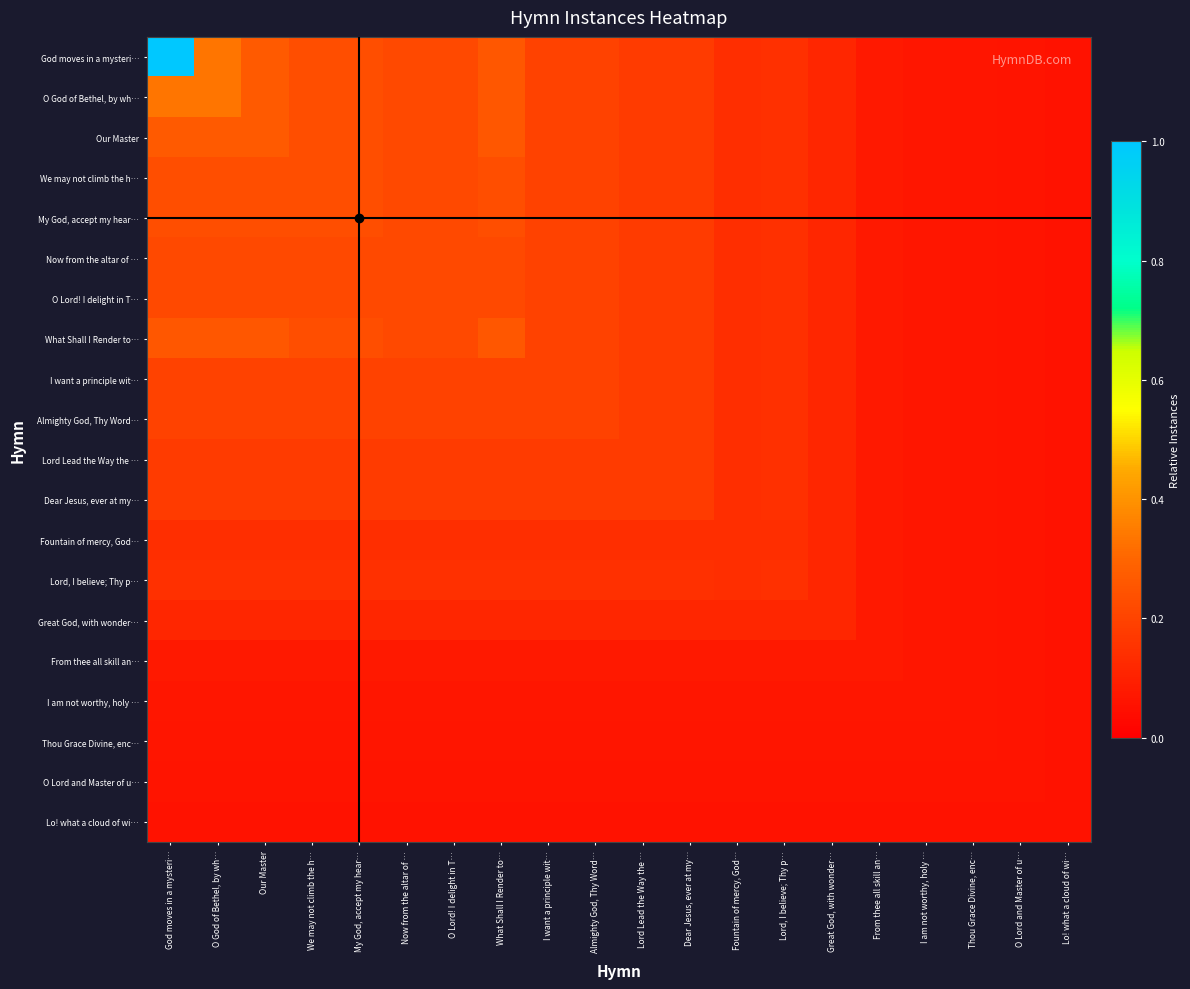

How many distinct data groups are displayed?

20